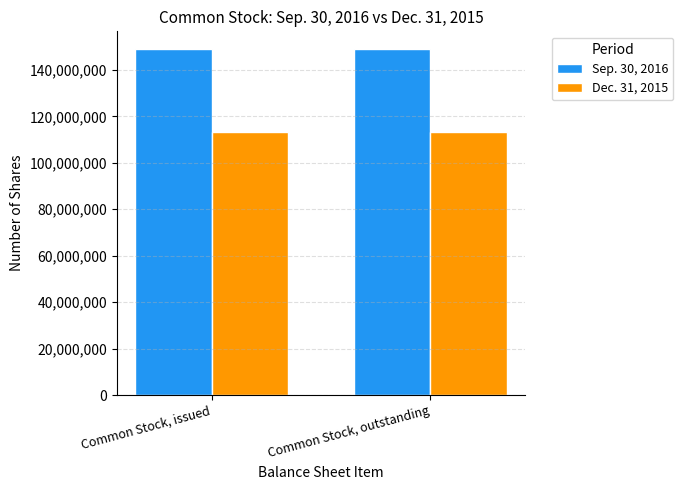

Reading left to right, list all the values displayed in this chart.

Sep. 30, 2016: 149126156	149126156
Dec. 31, 2015: 113087913	113087913